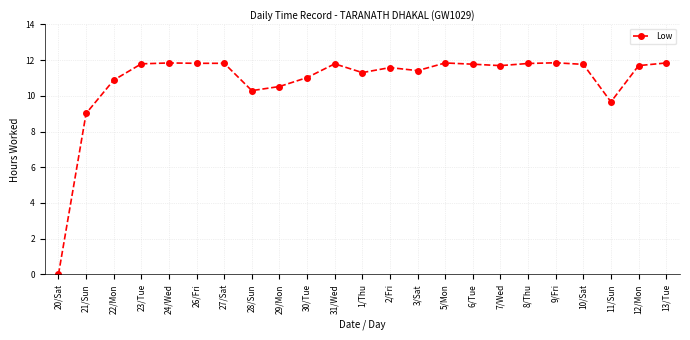

Which label corresponds to the smallest value in the chart?

20/Sat